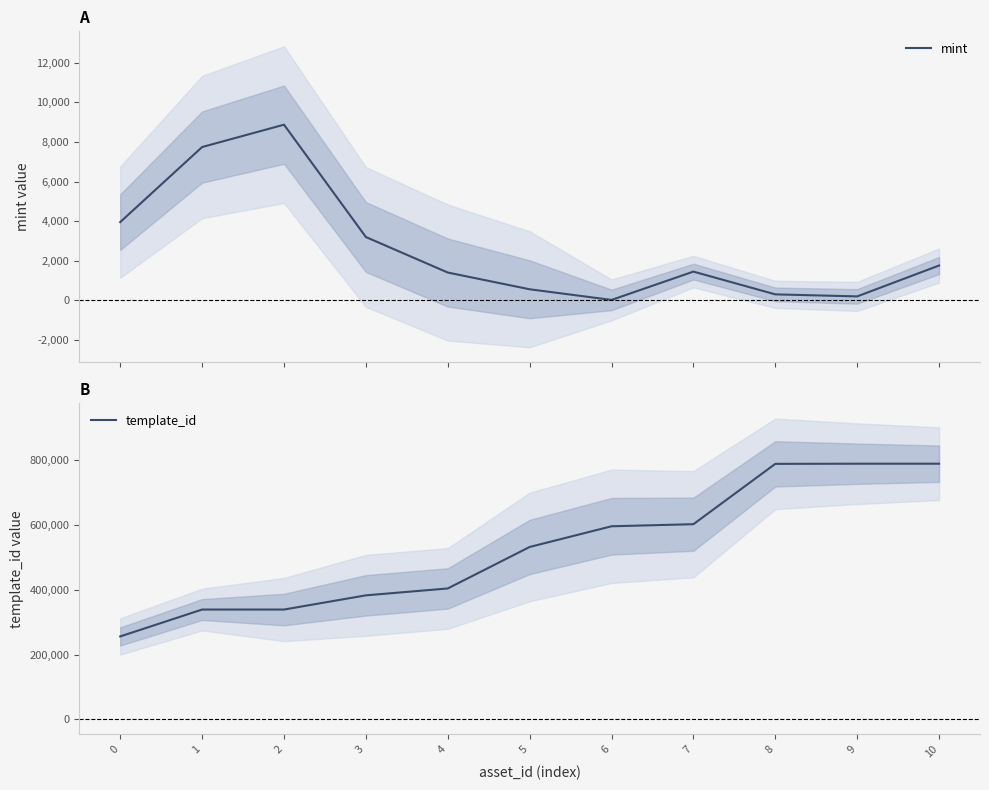

Between 2 and 3, which is larger?

2